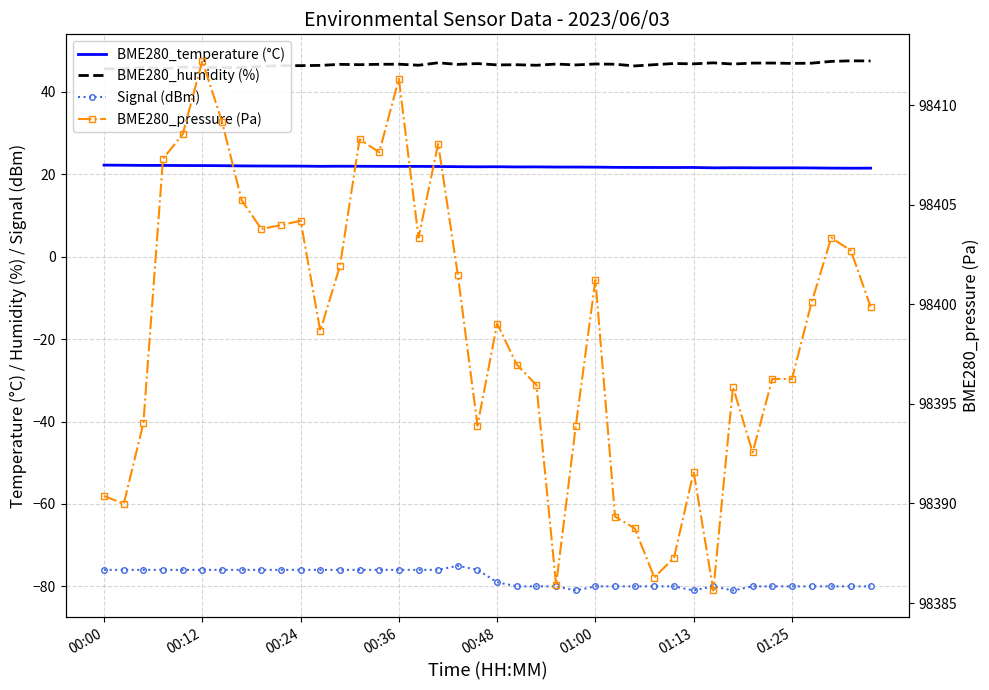

Is the value of BME280_temperature (°C) at 20 greater than the value of BME280_humidity (%) at 18?

No